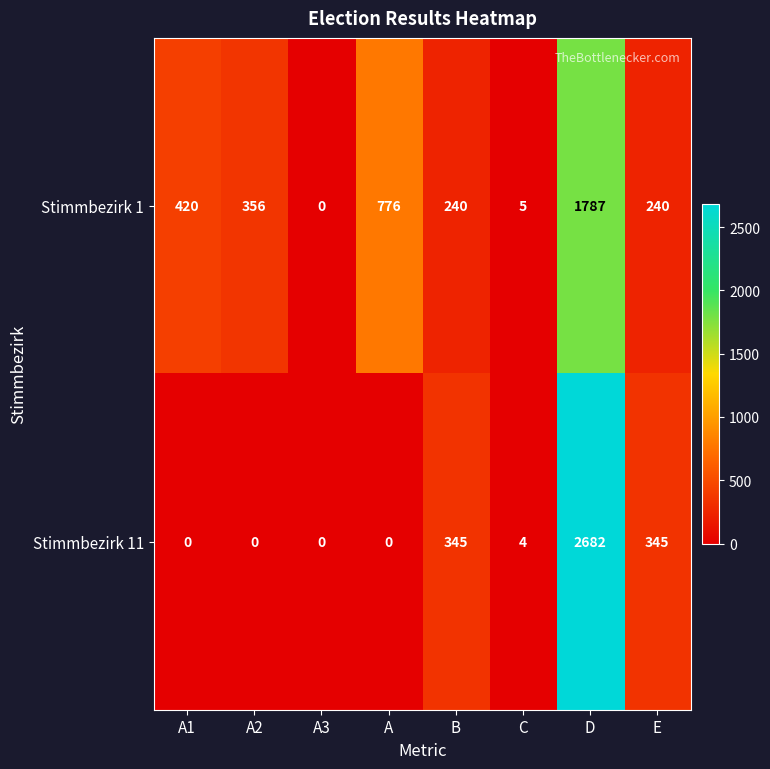

At how many categories does at least one series exceed 676?

2